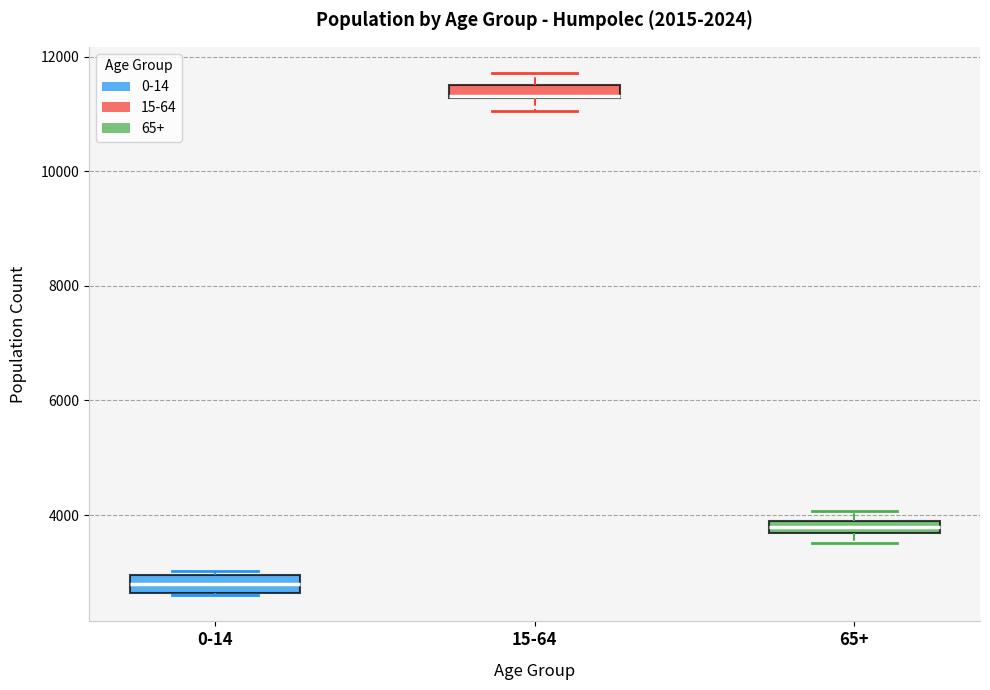

Where is the upper edge of the box for 15-64 on the y-axis? The values are not printed on the chart, so give them approximately, as read against the axis.

11600